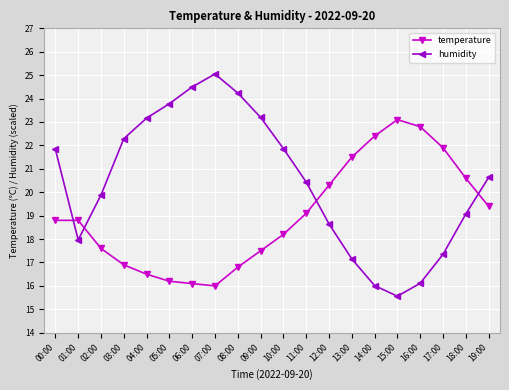

What is the sum of the temperature values at 15:00 and 19:00?

42.5